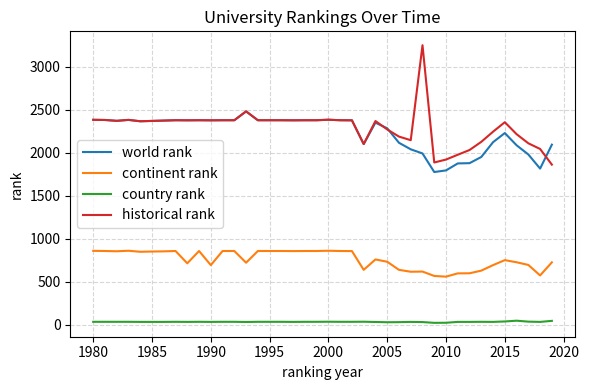

True or false: historical rank and continent rank cross at least once.

False